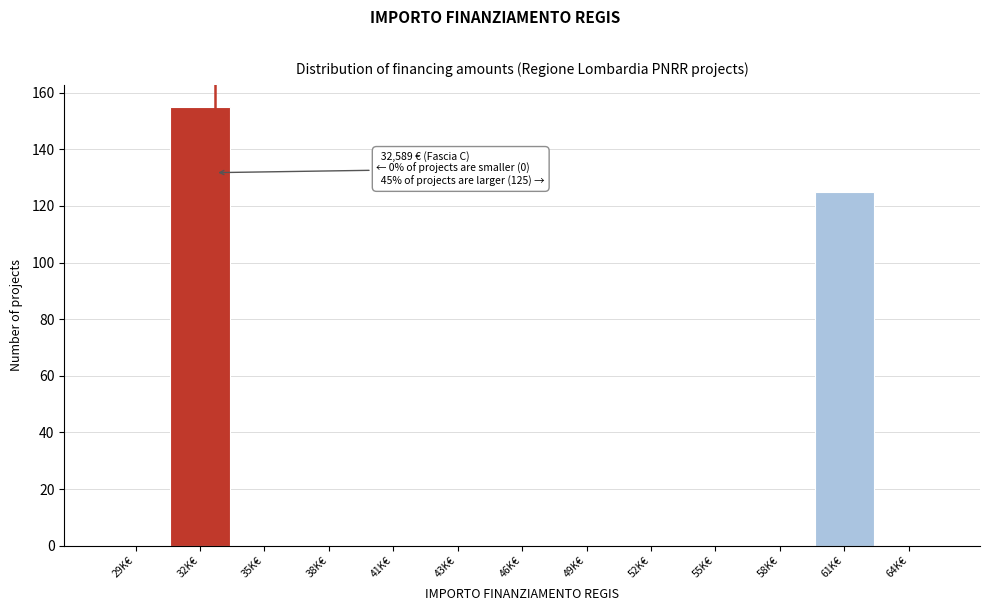

Reading left to right, extract all data points from this chart.

29K€=0	32K€=155	35K€=0	38K€=0	41K€=0	43K€=0	46K€=0	49K€=0	52K€=0	55K€=0	58K€=0	61K€=125	64K€=0